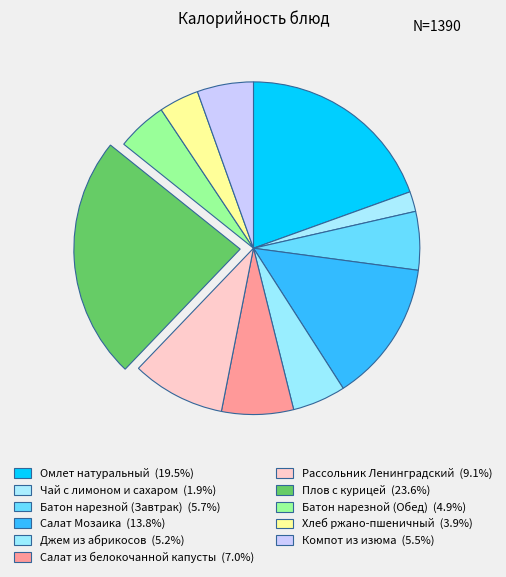

Which category has the biggest portion of the pie?

Плов с курицей